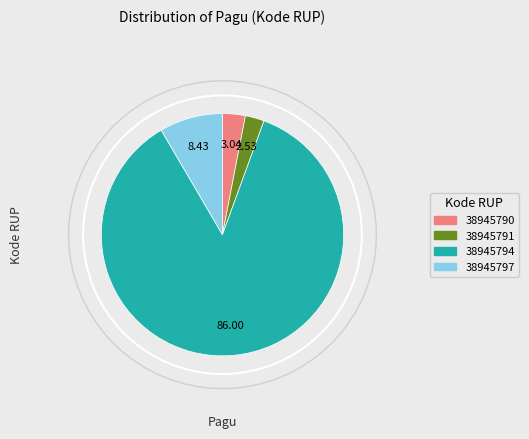

Which has a higher value, 38945791 or 38945790?

38945790